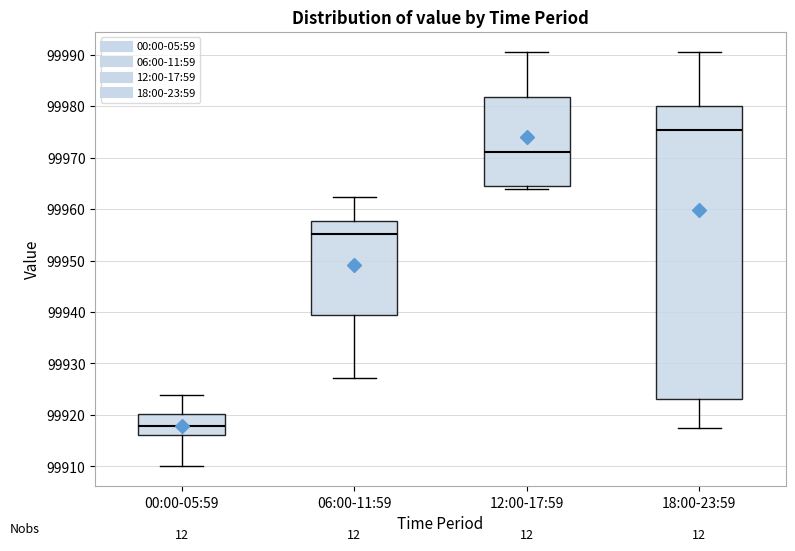

Reading left to right, read every box against the y-axis: the position of its median line, the range the box covers, and the ends of its whiskers. The values are not printed on the chart, so give them approximately, as read against the axis.

00:00-05:59: median 99918, box 99916 to 99920, whiskers 99910 to 99924
06:00-11:59: median 99955, box 99939 to 99958, whiskers 99927 to 99962
12:00-17:59: median 99971, box 99965 to 99982, whiskers 99964 to 99990
18:00-23:59: median 99975, box 99923 to 99980, whiskers 99917 to 99990